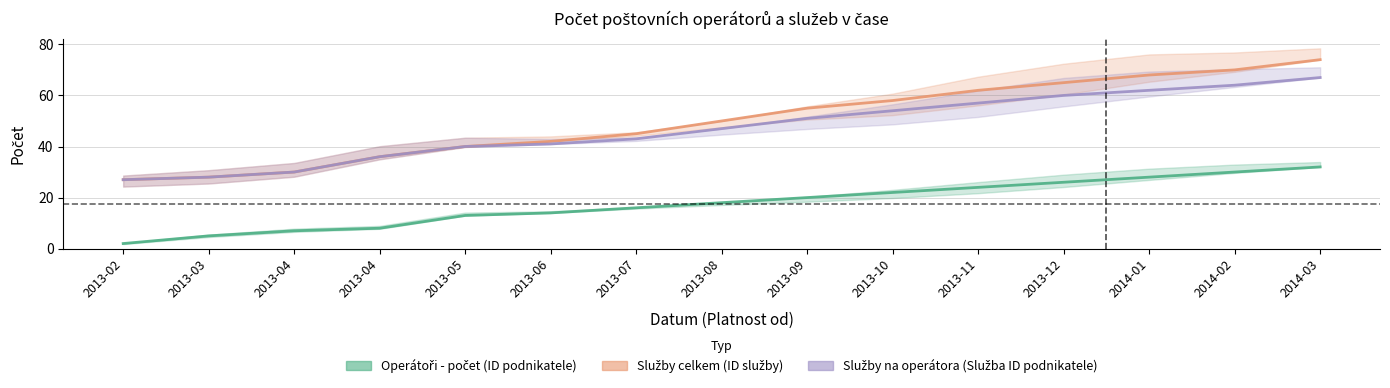

Rank the series by their maximum value, from highest to lowest.

Služby celkem (ID služby), Služby na operátora (Služba ID podnikatele), Operátoři - počet (ID podnikatele)